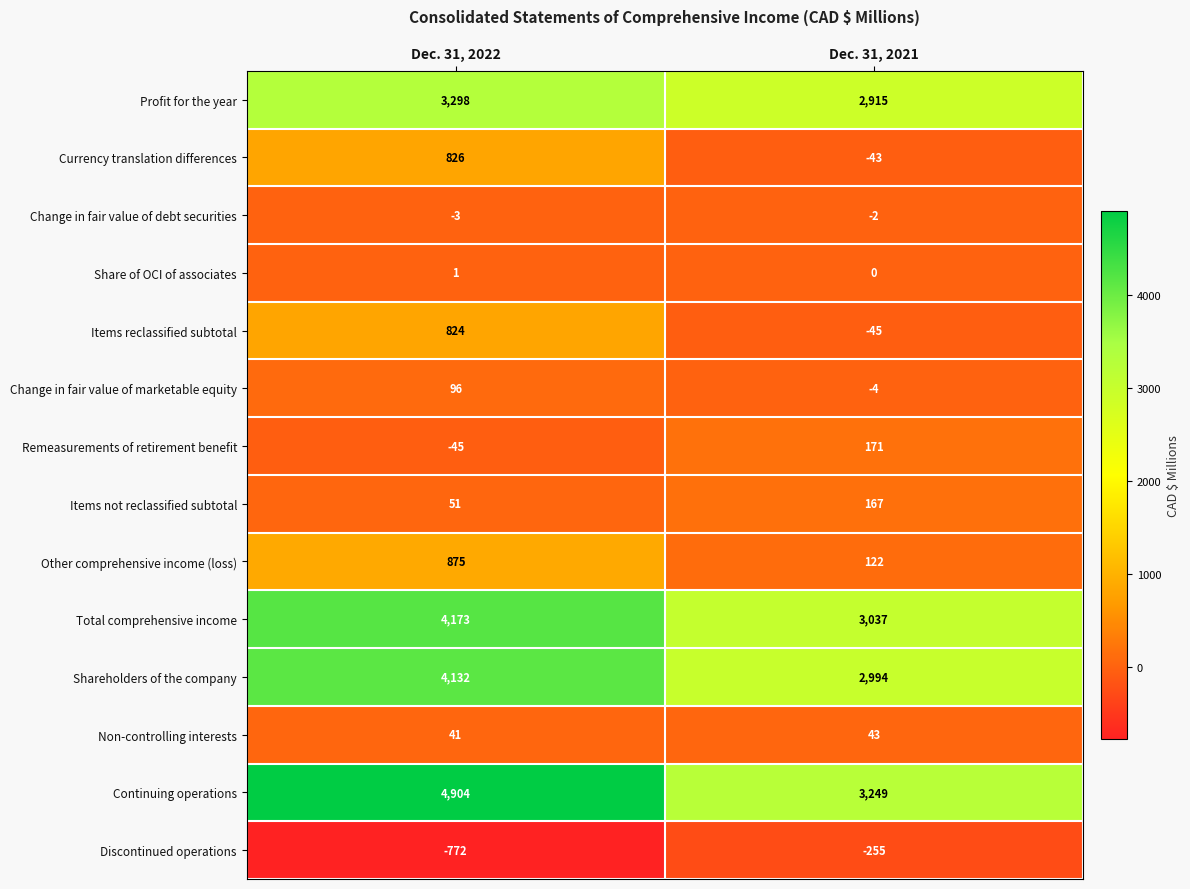

What is the minimum value shown in the chart?

-772